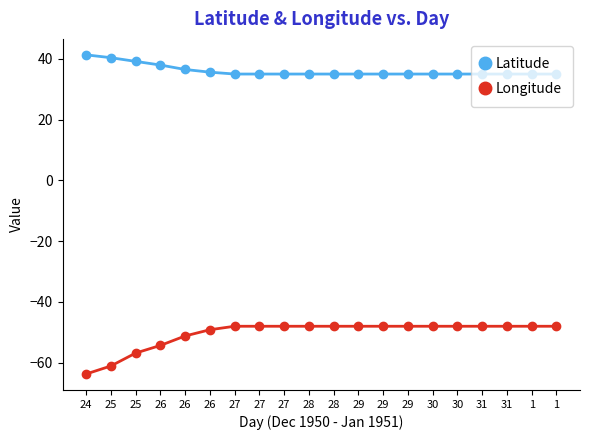

True or false: Longitude has a value of -74.7 at 28.

False